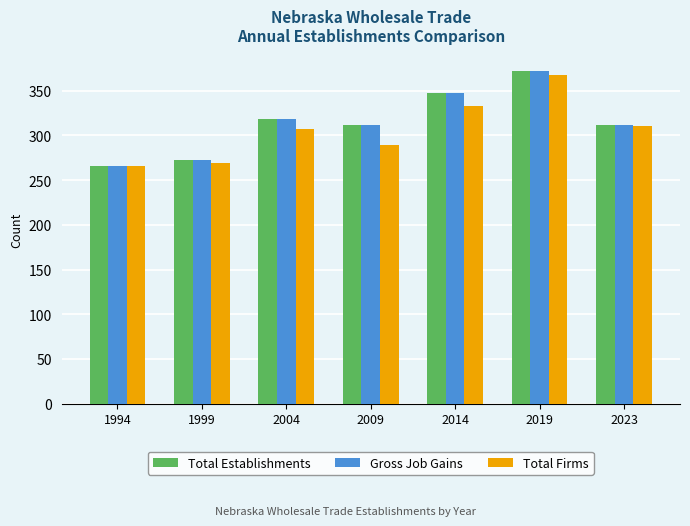

What is the highest value of the Gross Job Gains series?

372